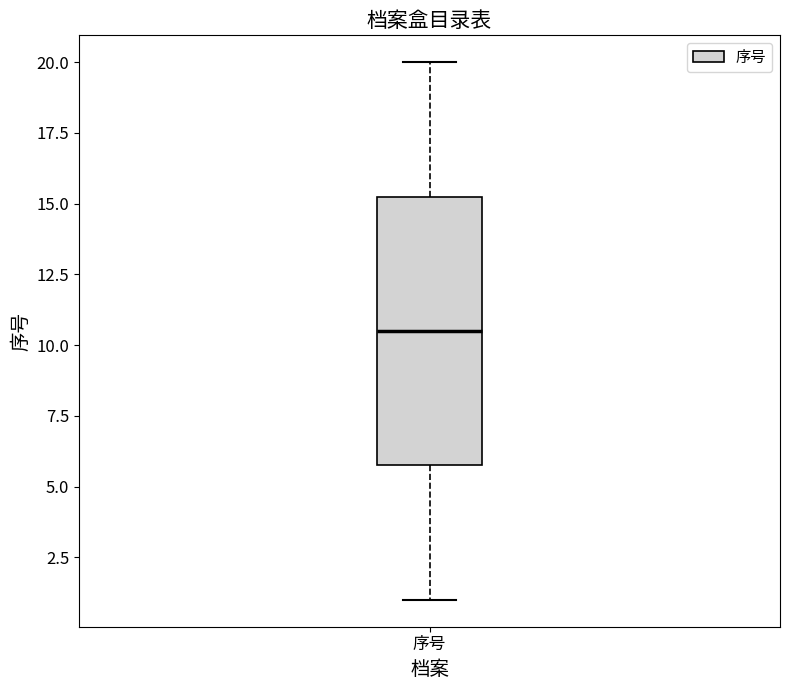

Where is the upper edge of the box for 序号 on the y-axis? The values are not printed on the chart, so give them approximately, as read against the axis.

15.5